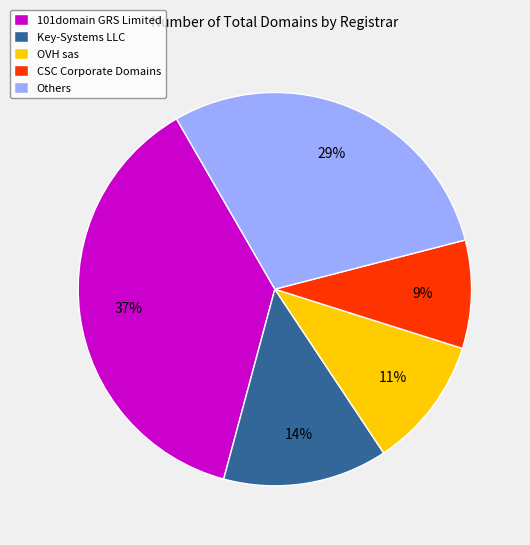

Does CSC Corporate Domains represent more than half of the total?

No